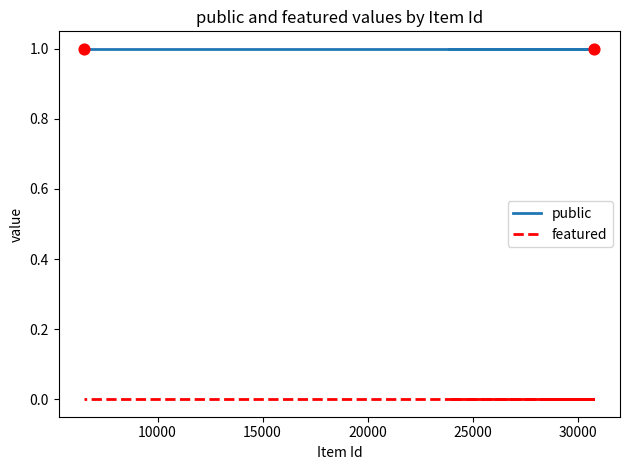

Which series contains the highest Y value?

public